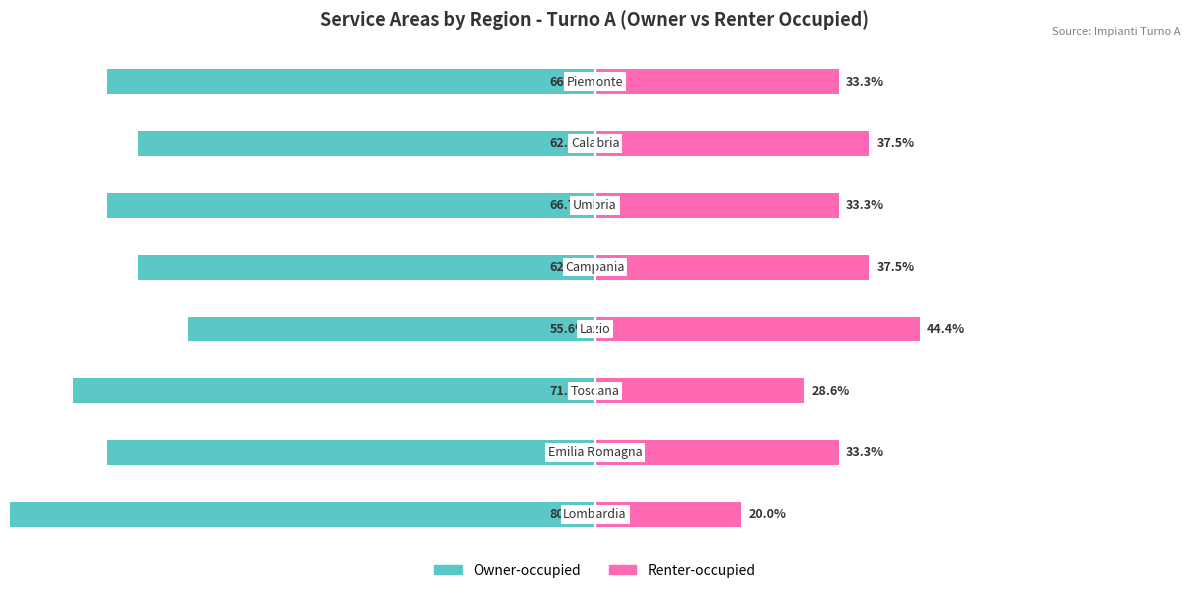

What is the smallest value displayed?

-80.0